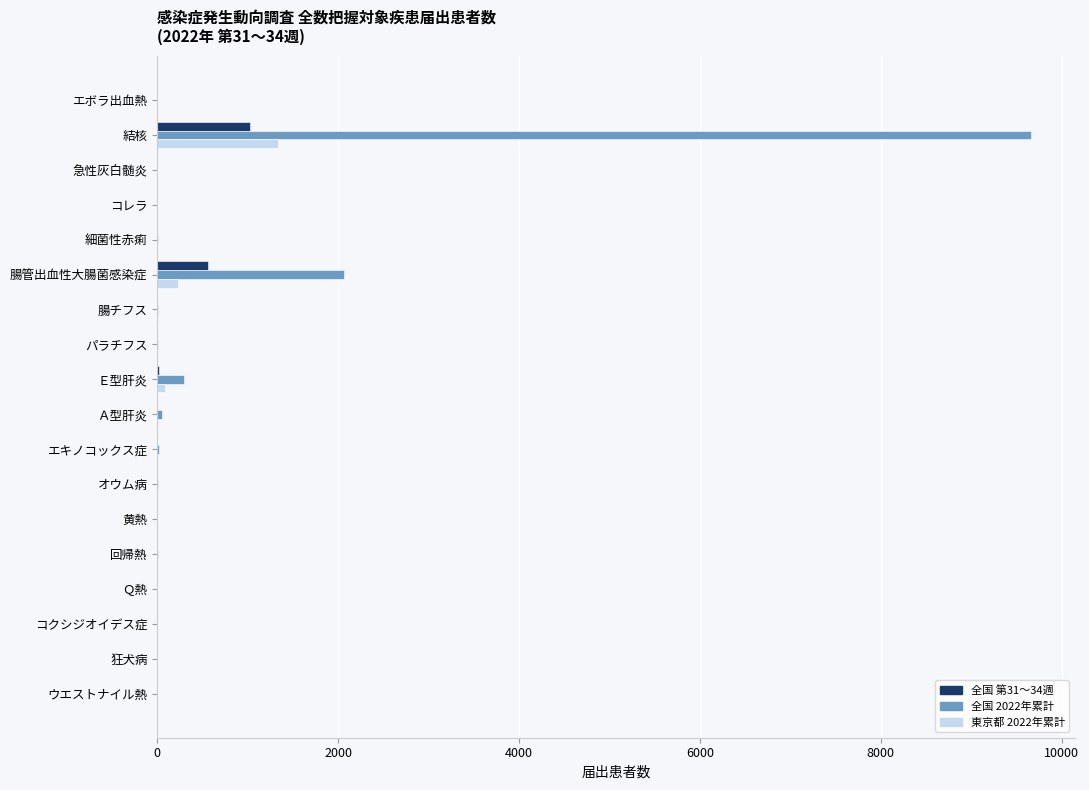

What are all the series names shown in the legend?

全国 第31～34週, 全国 2022年累計, 東京都 2022年累計